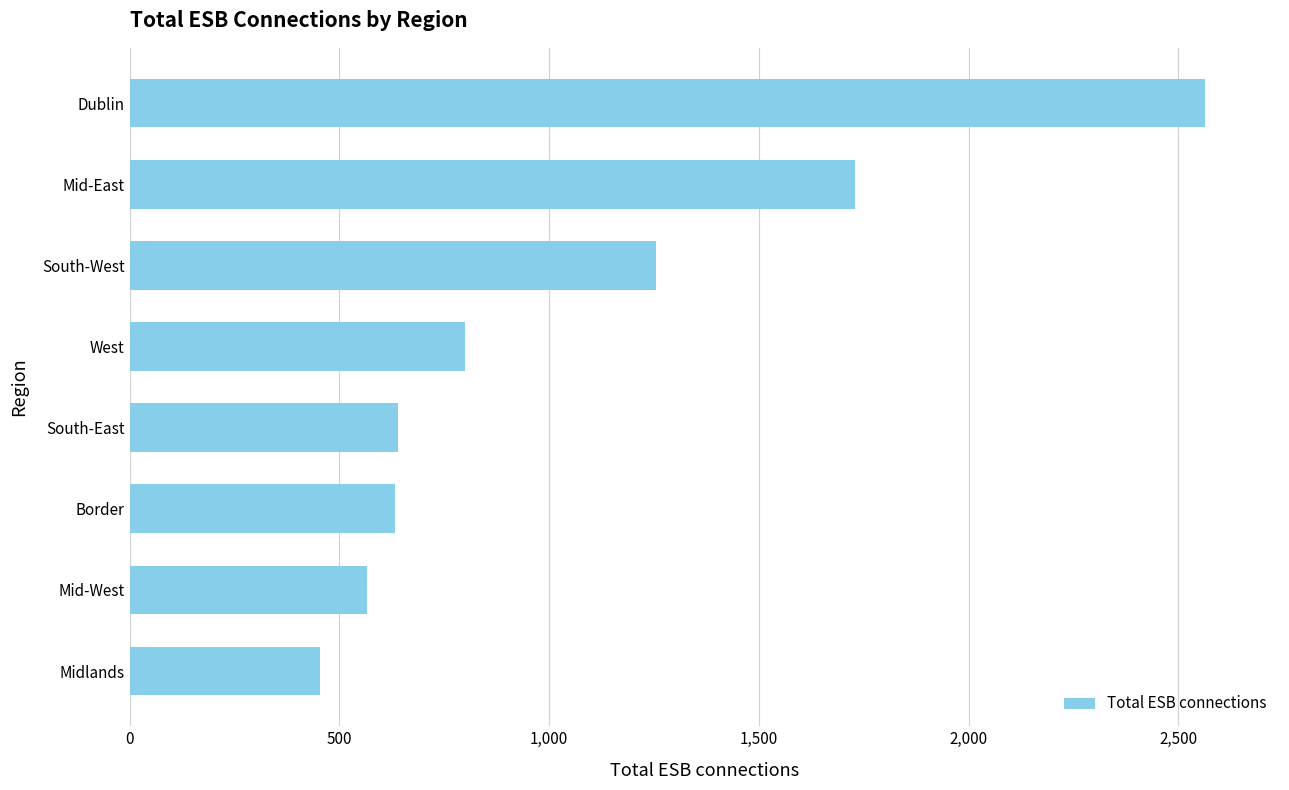

True or false: the data shows 775 at South-West.

False